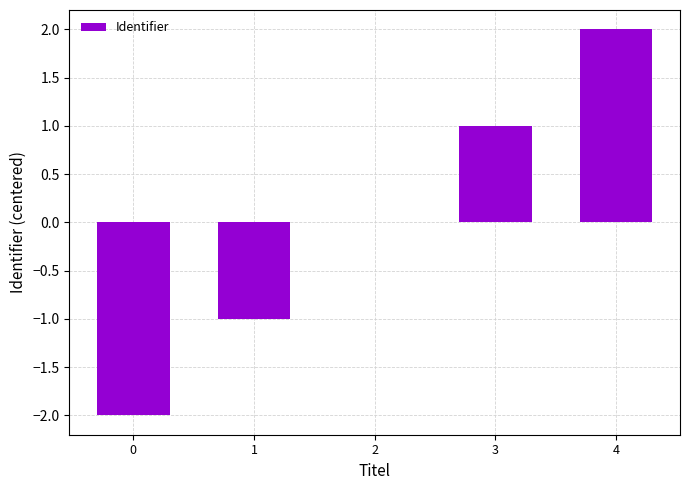

Reading left to right, list all the values displayed in this chart.

-2	-1	0	1	2